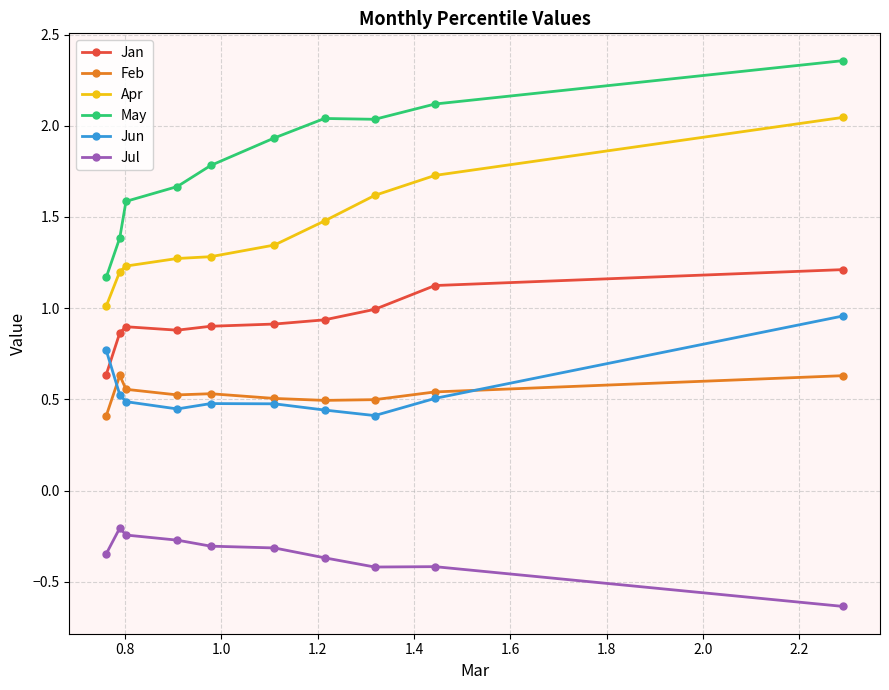

How many intersections are there between Feb and Jun?

2